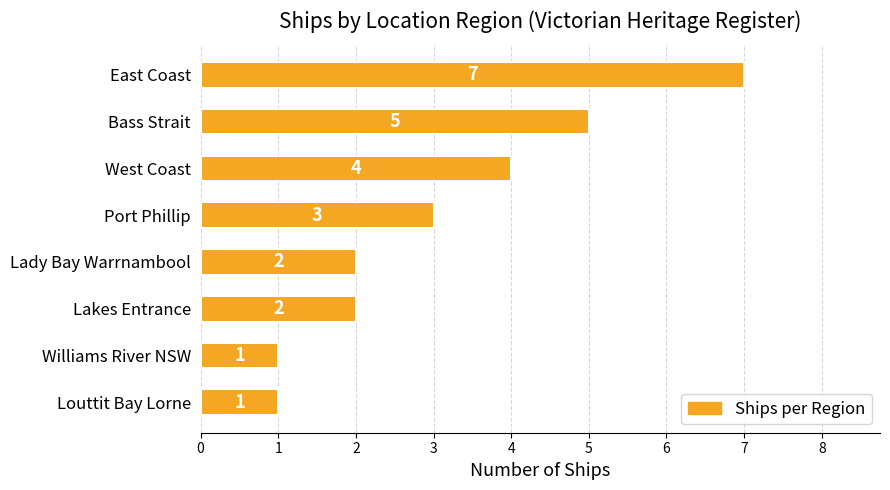

What is the average value?

3